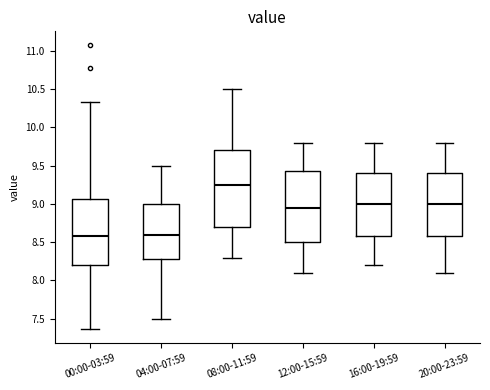

Which box has the highest median line?

08:00-11:59